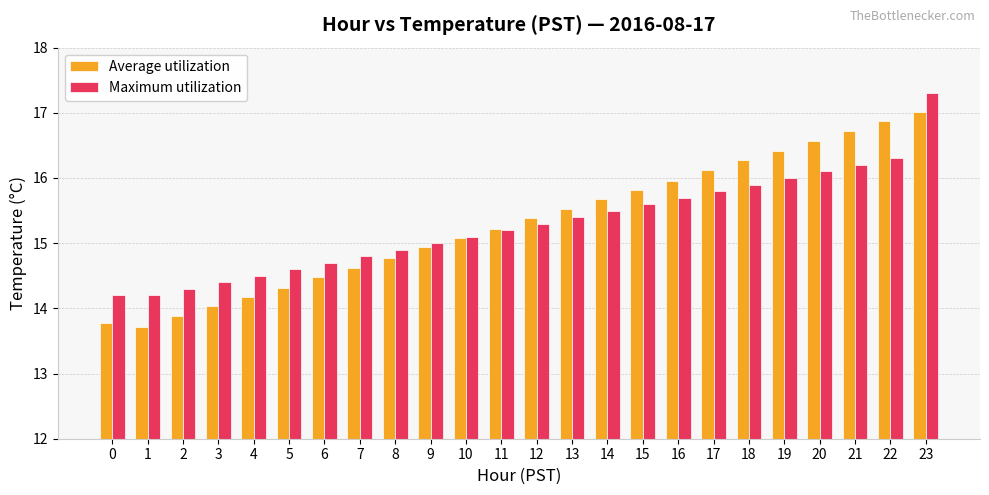

At which category does the chart reach its minimum across all series?

1